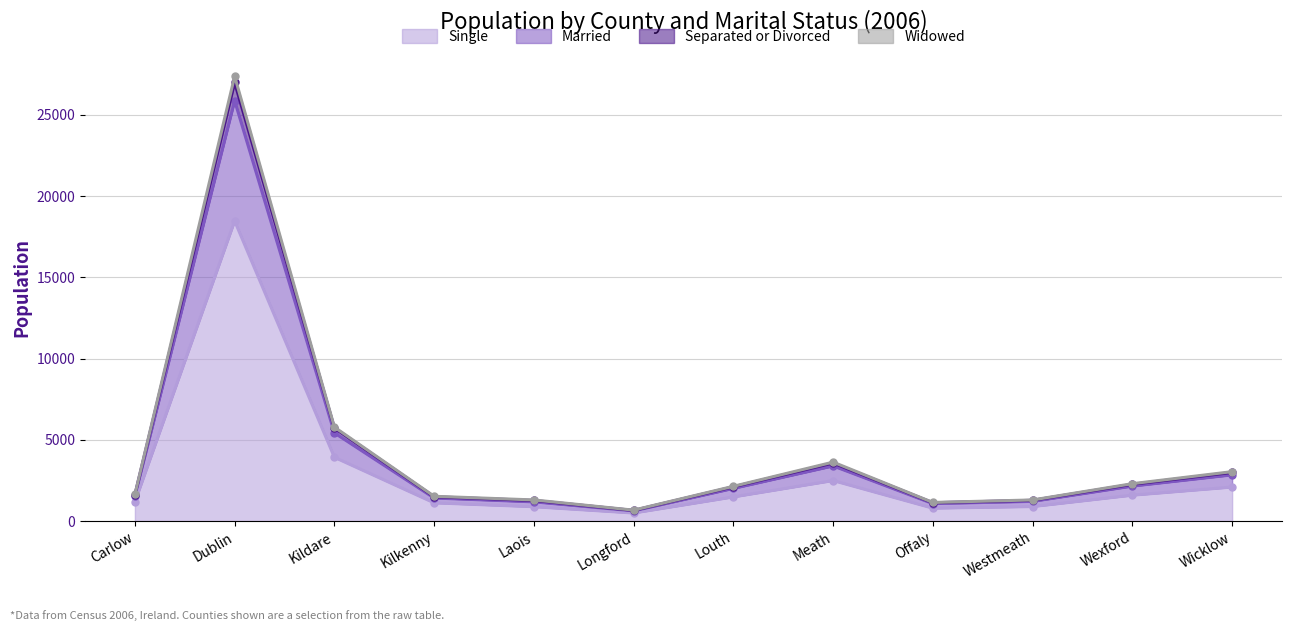

True or false: Single and Widowed intersect in this chart.

False